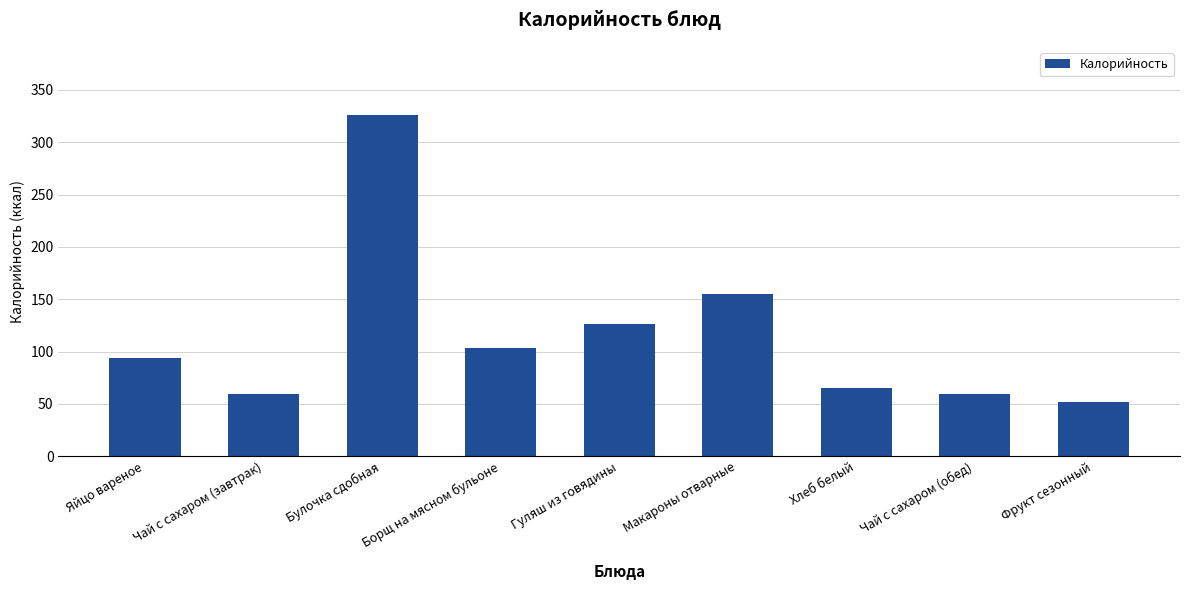

What is the change in value from Борщ на мясном бульоне to Чай с сахаром (обед)?

-44